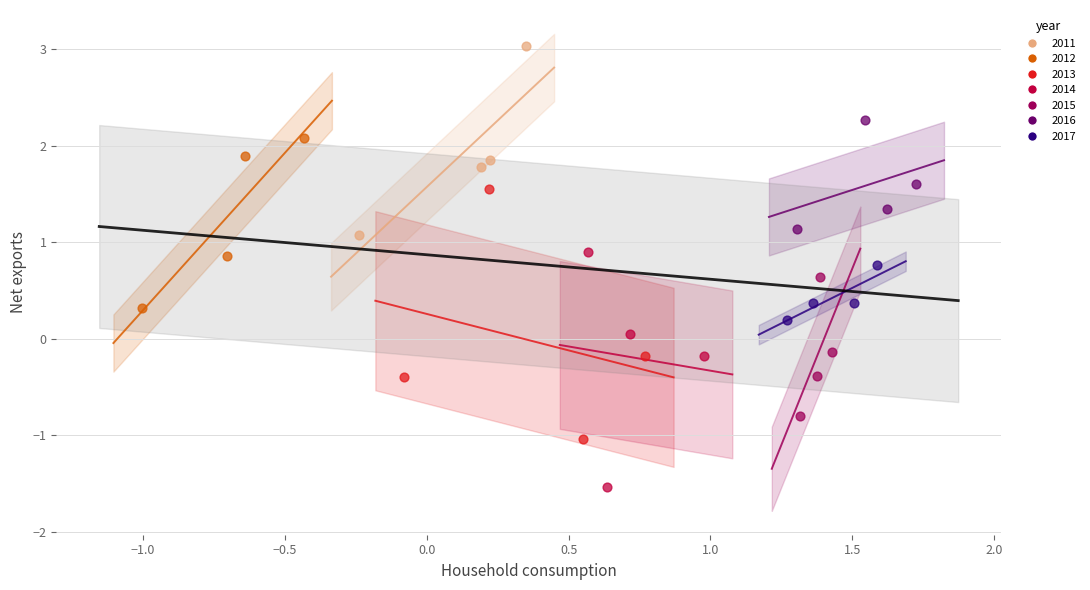

Which series contains the lowest Y value?

2014